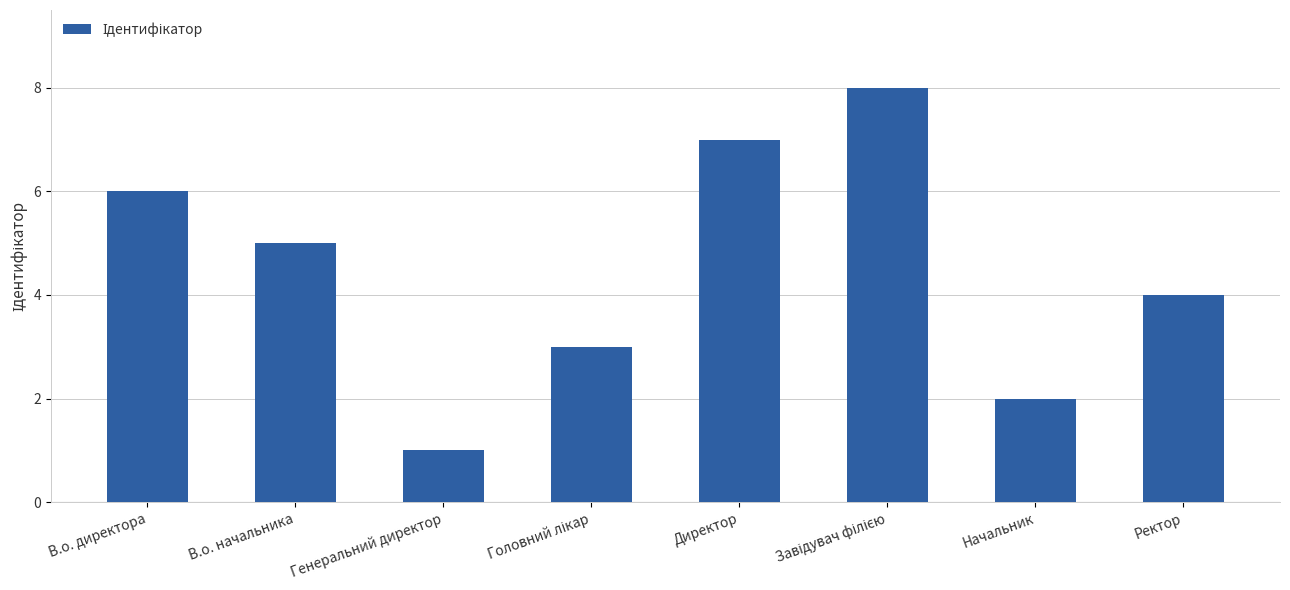

What is the label of the 8th bar from the left?

Ректор